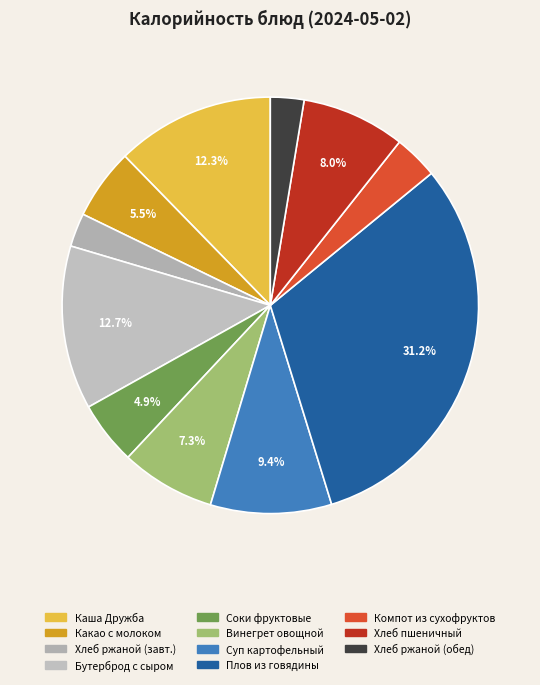

How many segments does this pie chart have?

11